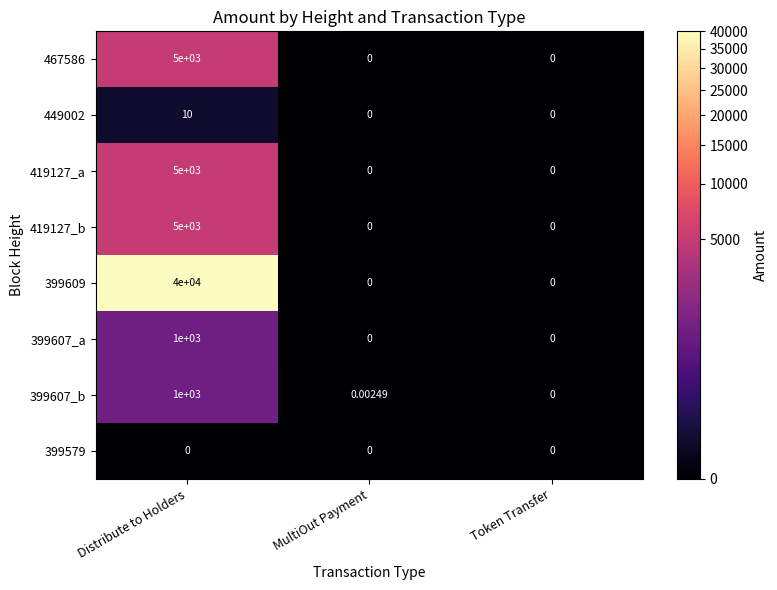

At which label does 419127_b reach its peak?

Distribute to Holders